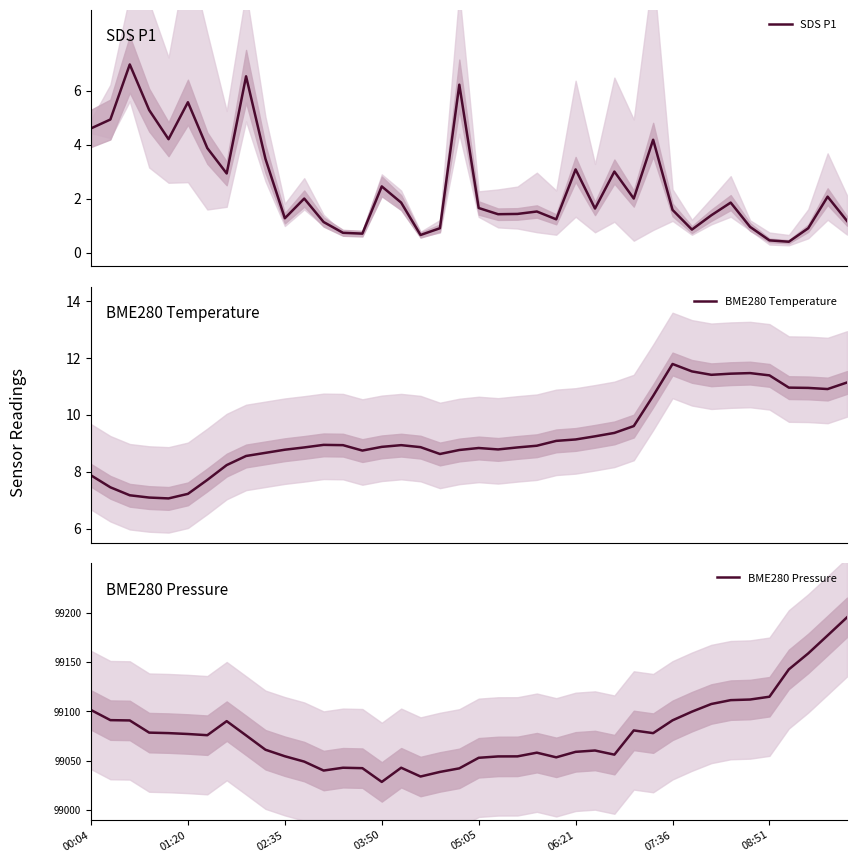

What is the sum of all BME280 Pressure values?

3963145.7